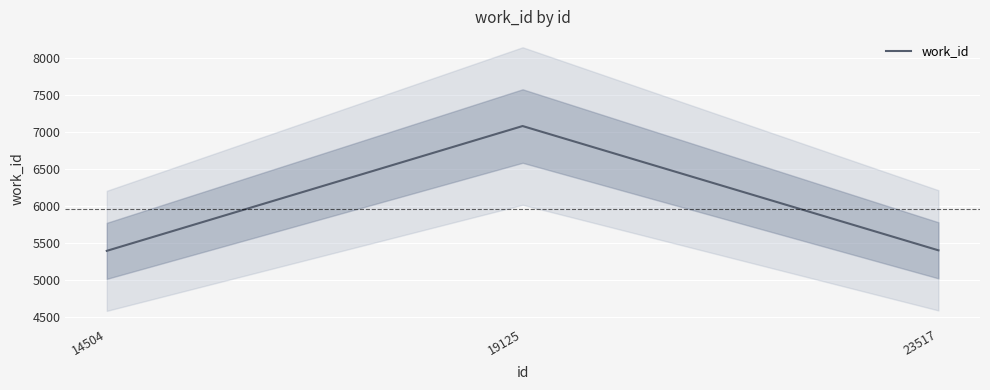

What is the difference between the maximum and minimum values?

1683